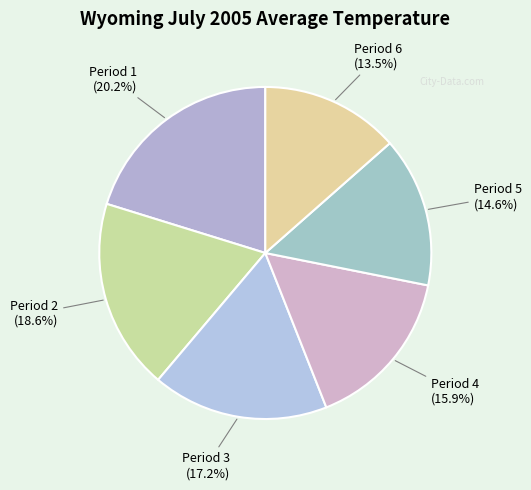

How many slices are in this pie chart?

6